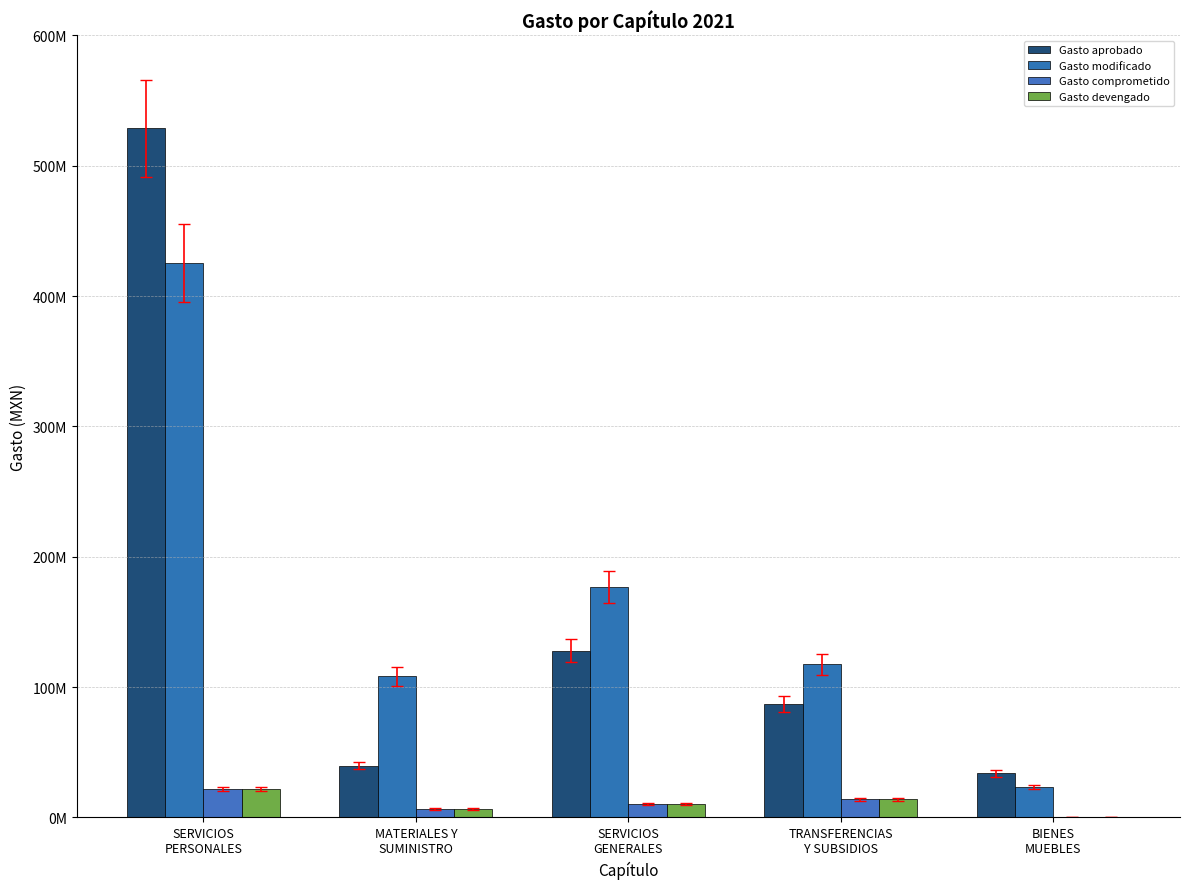

What is the label of the 3rd bar from the right?

SERVICIOS
GENERALES